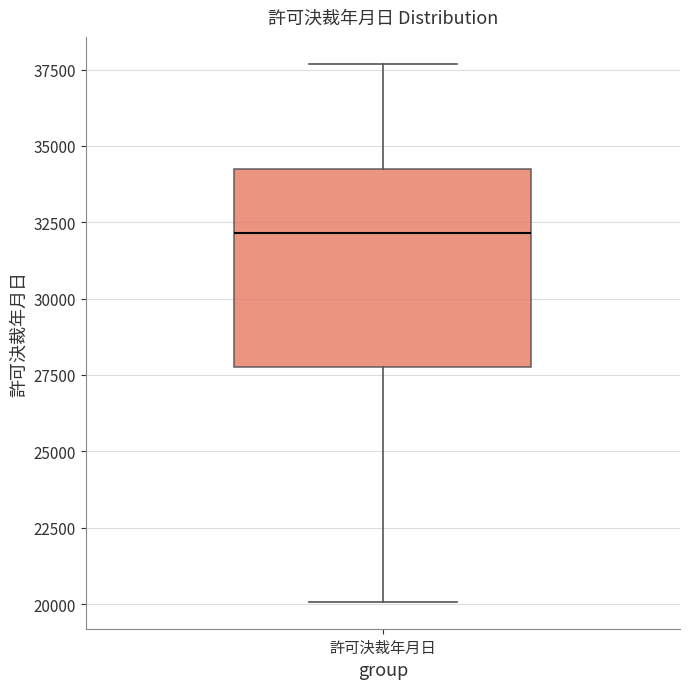

Read this box plot against the y-axis: the position of the median line, the range covered by the box, and the ends of both whiskers. The values are not printed on the chart, so give them approximately, as read against the axis.

median 32000, box 28000 to 34000, whiskers 20000 to 37500